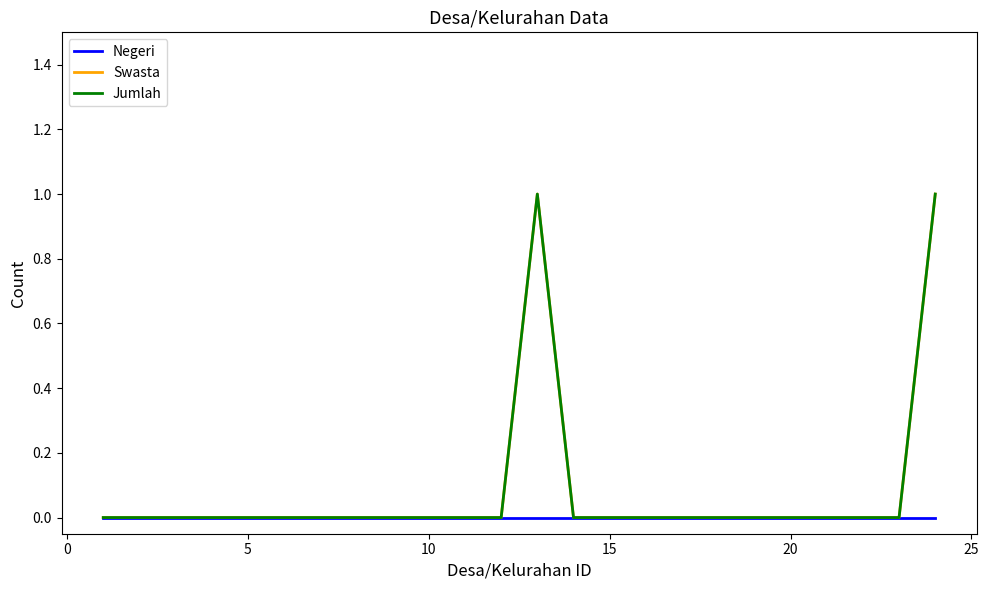

Does the chart display data point markers on the line(s)?

No